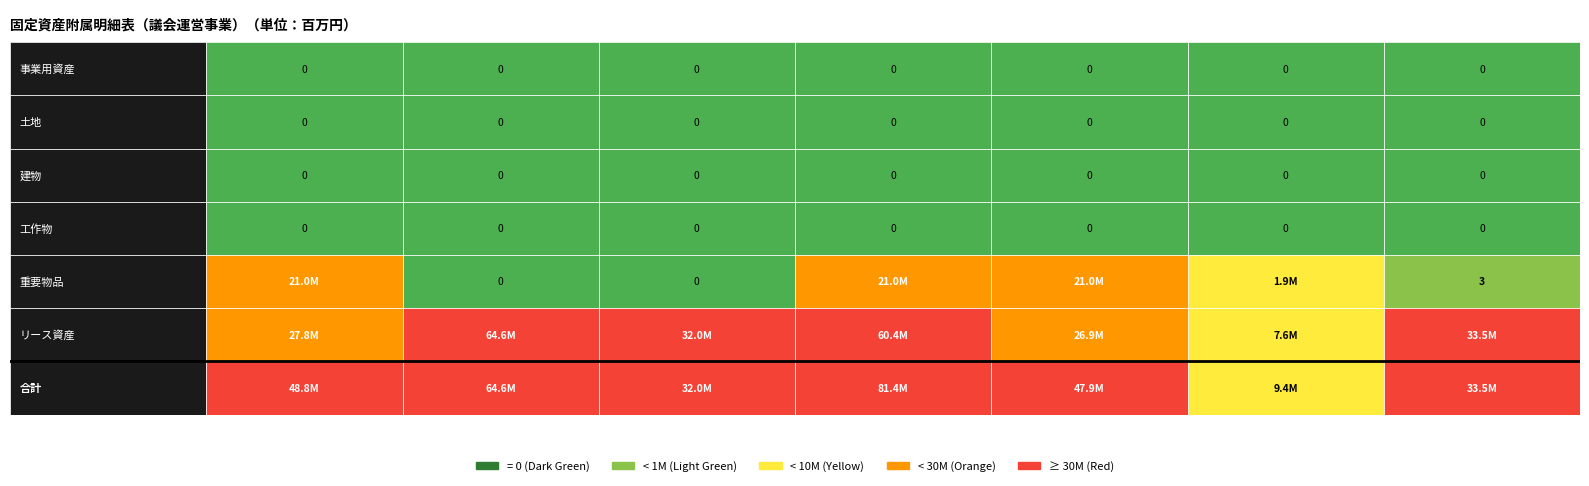

How many values in 重要物品 are above zero?

5